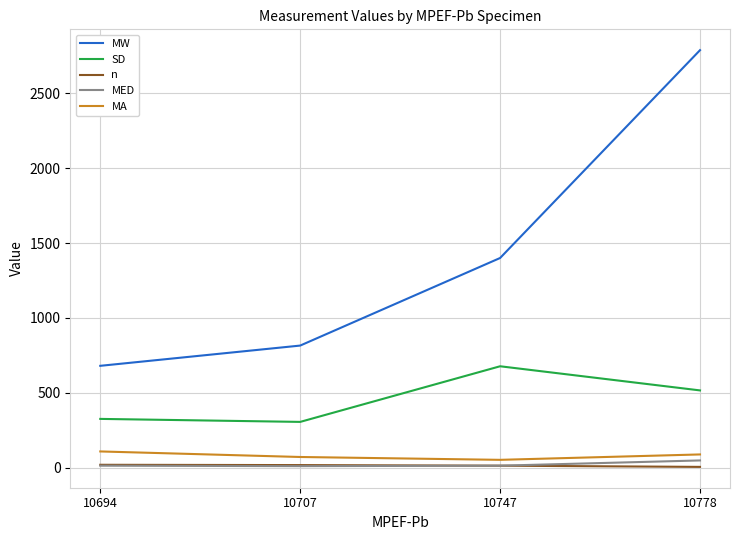

True or false: MA and SD intersect in this chart.

False